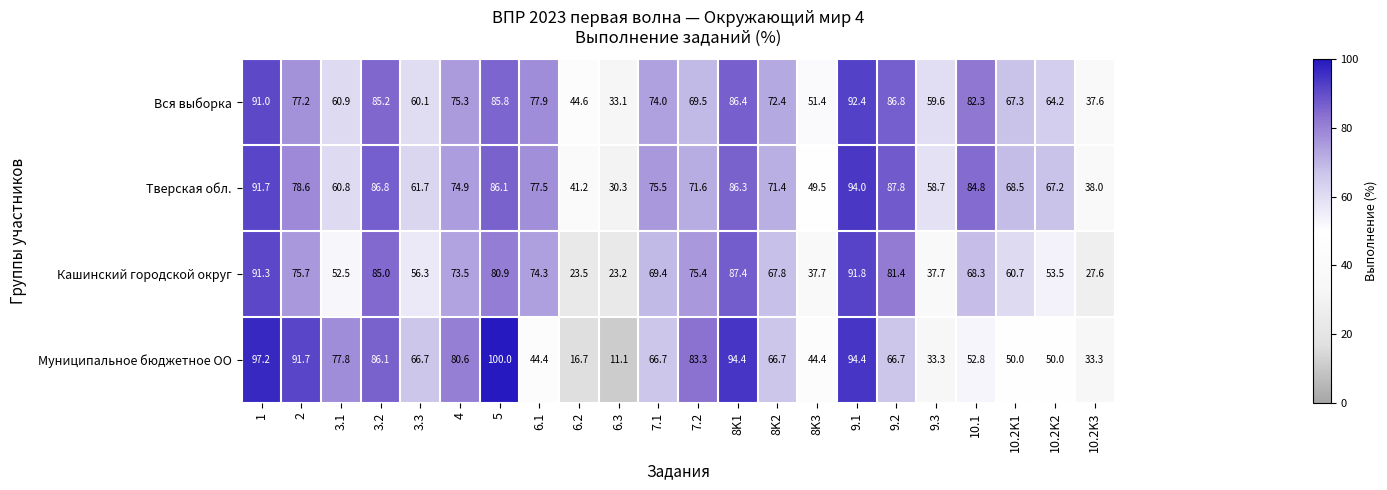

Where is Муниципальное бюджетное ОО nearest to the value 55?

10.1